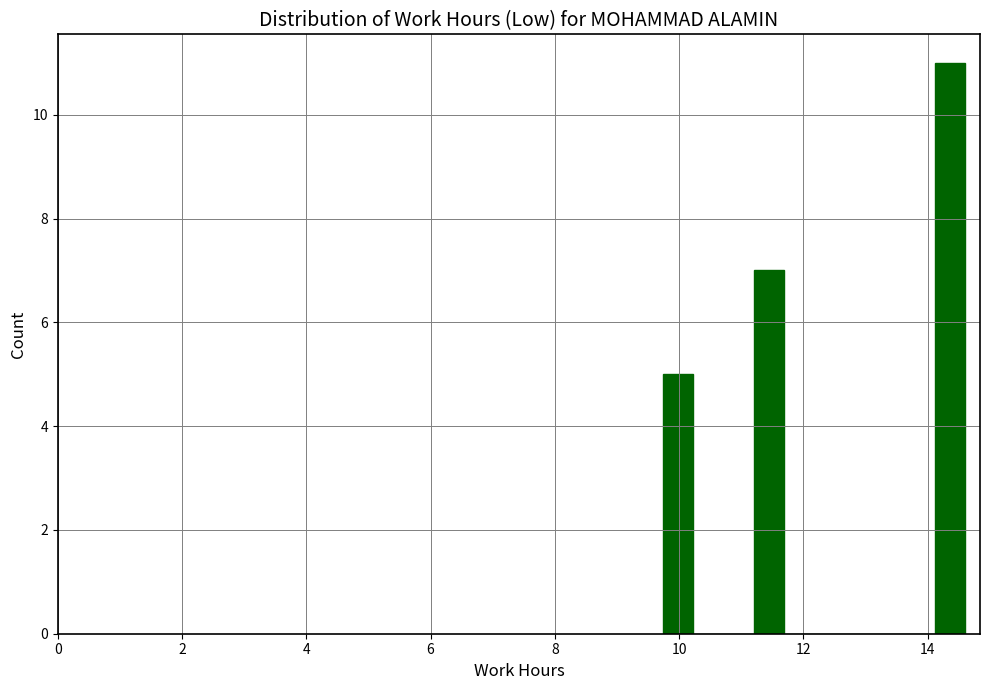

Around what value on the x-axis is the tallest bar? Give the approximate position of its centre, as read against the axis.

14.4